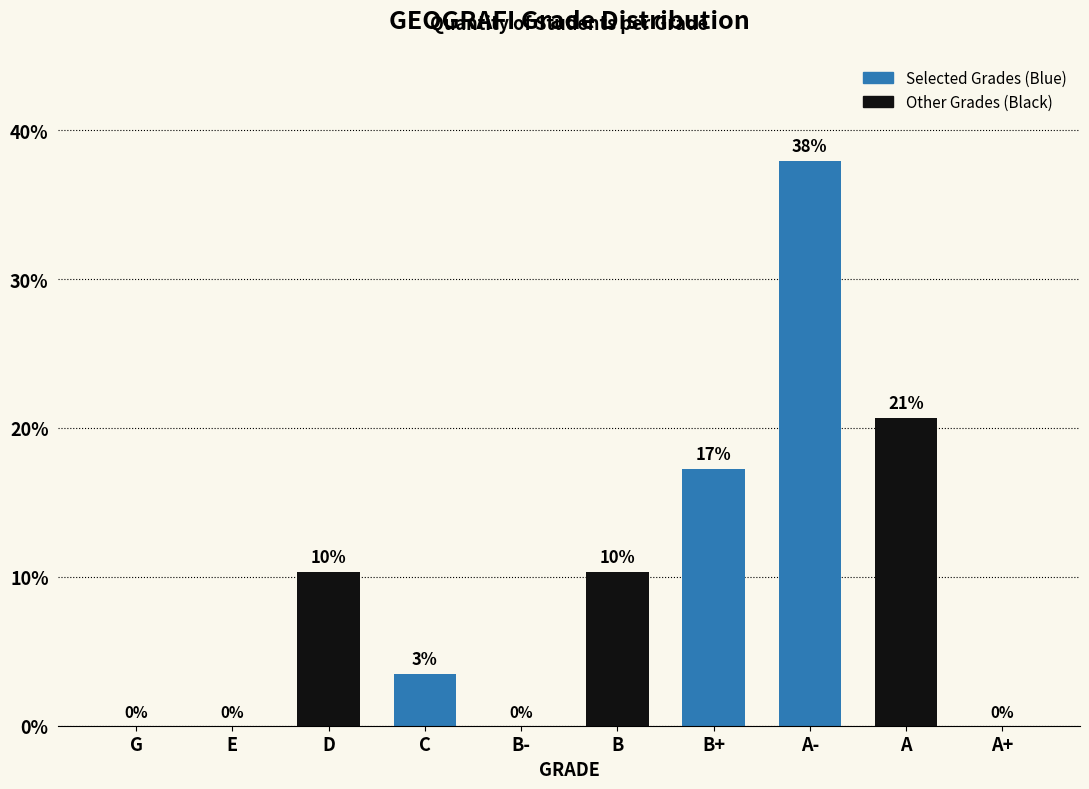

Which label corresponds to the largest value in the chart?

A-